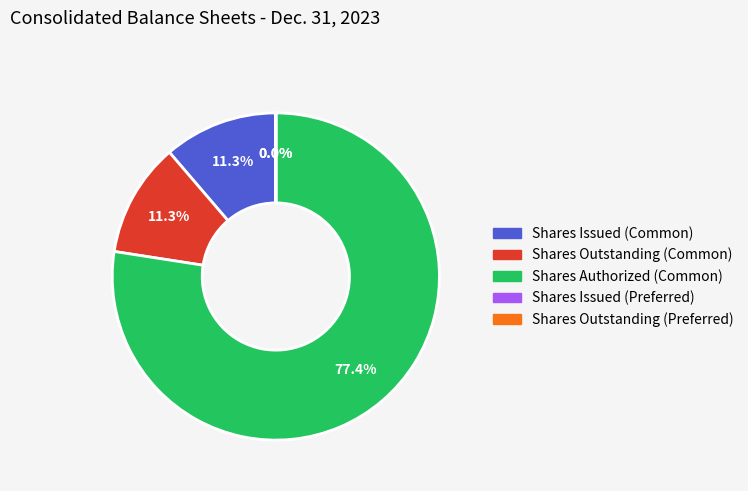

To the nearest percent, what percentage of the pie is Shares Authorized (Common)?

77%